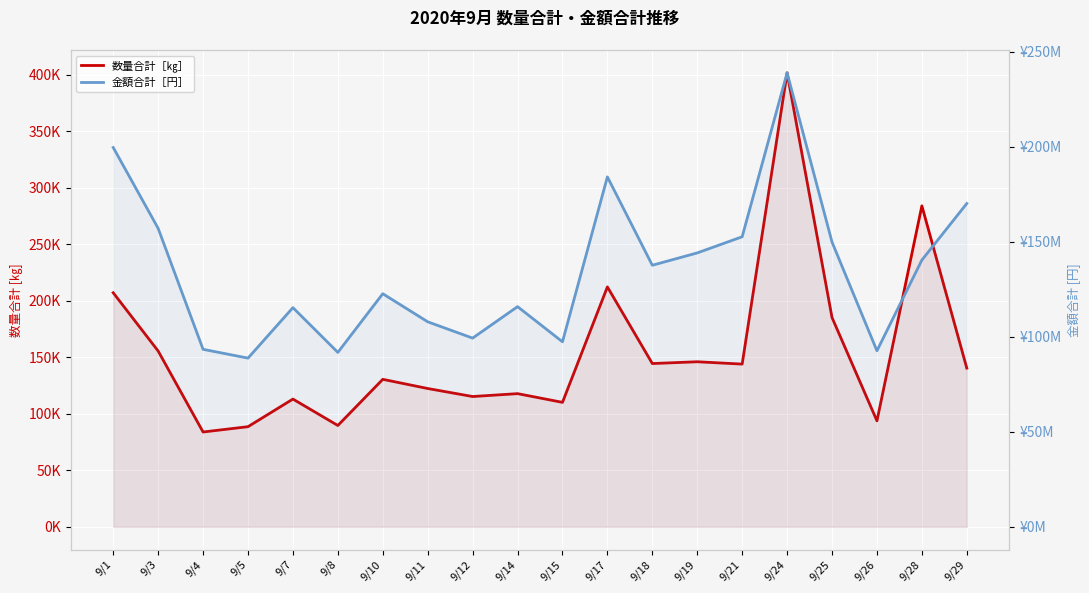

At how many categories does at least one series exceed 205384084?

1